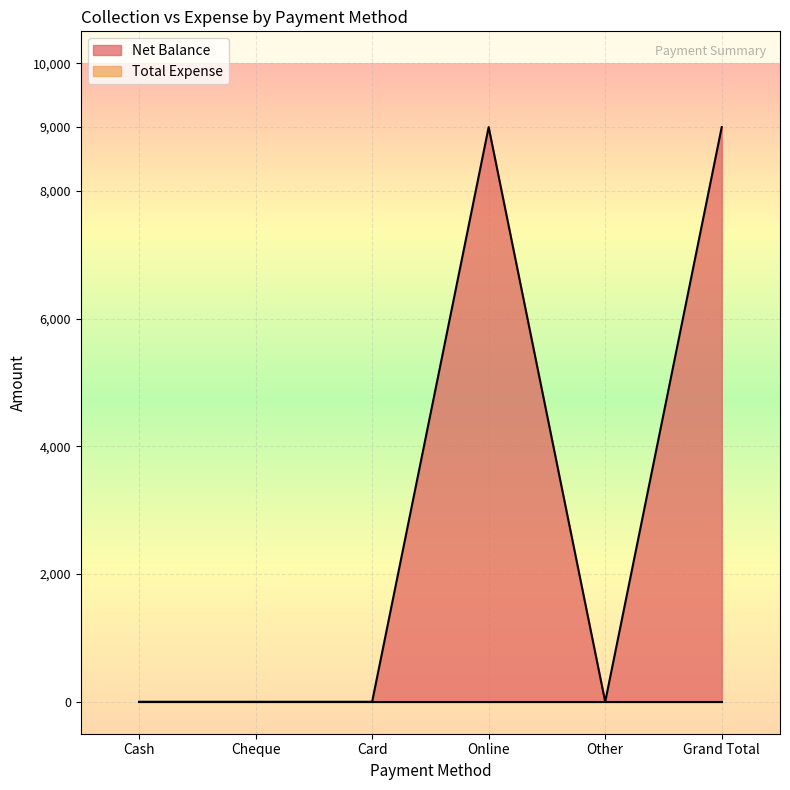

What is the average value?

3000